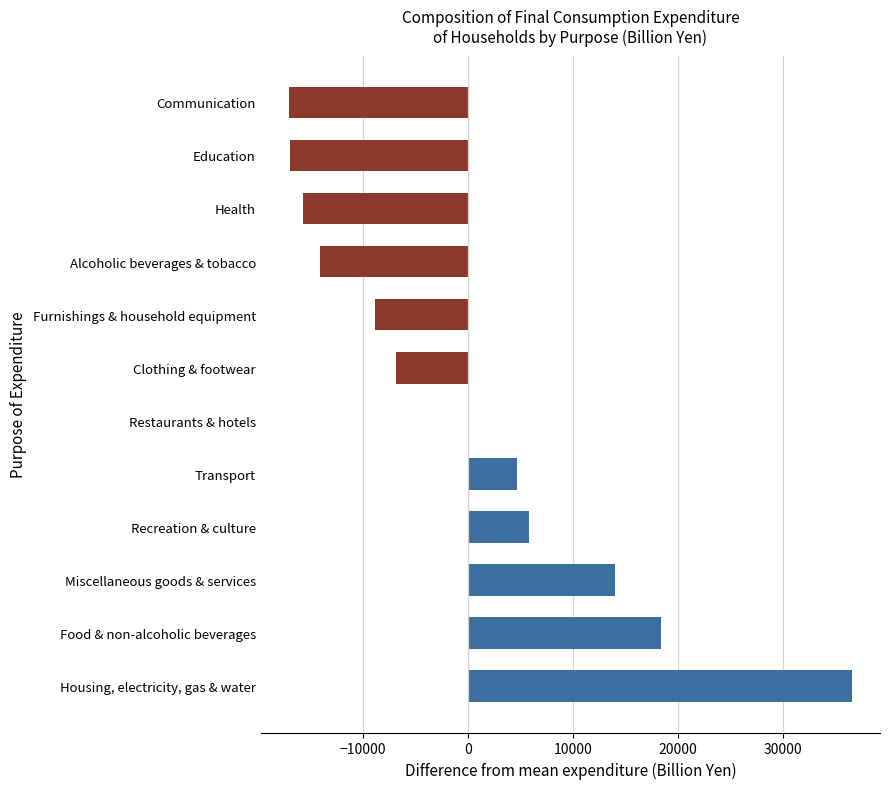

What is the sum of the values at Alcoholic beverages & tobacco and Education?

-31010.7